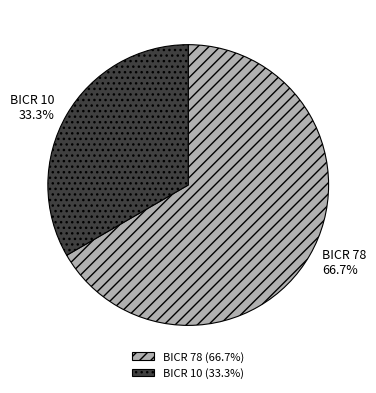

To the nearest percent, what percentage of the pie is BICR 78?

67%